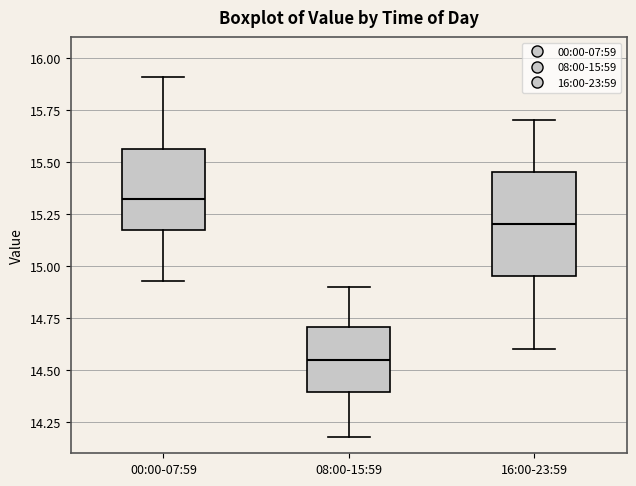

Reading left to right, read every box against the y-axis: the position of its median line, the range the box covers, and the ends of its whiskers. The values are not printed on the chart, so give them approximately, as read against the axis.

00:00-07:59: median 15.30, box 15.20 to 15.55, whiskers 14.95 to 15.90
08:00-15:59: median 14.55, box 14.40 to 14.70, whiskers 14.20 to 14.90
16:00-23:59: median 15.20, box 14.95 to 15.45, whiskers 14.60 to 15.70